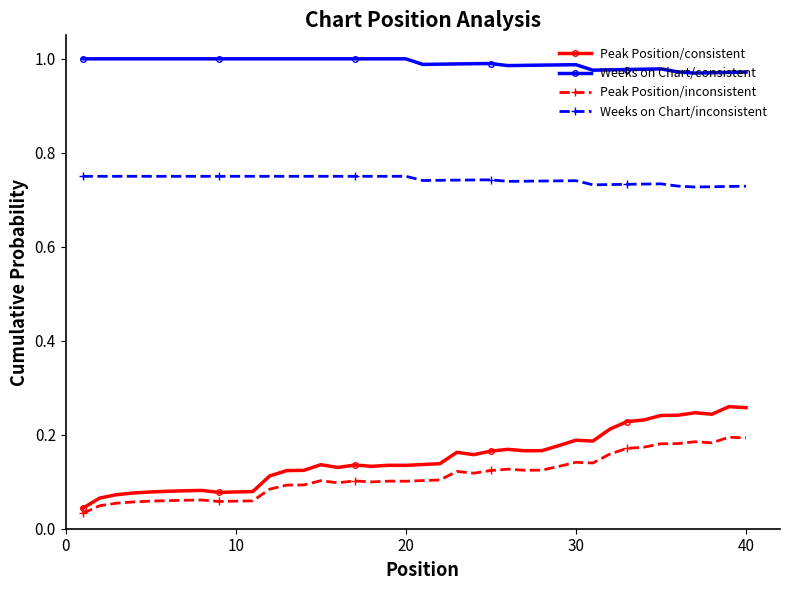

Does the chart display data point markers on the line(s)?

Yes